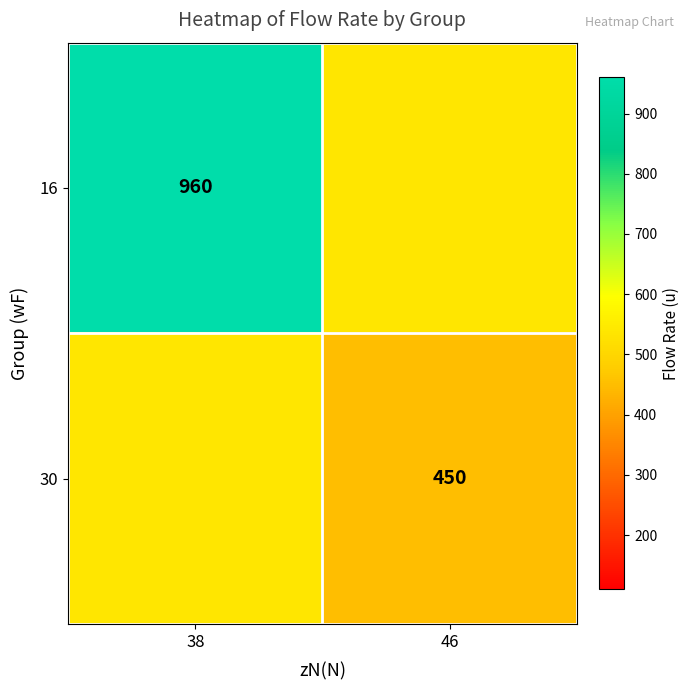

The 30 series shows 189 at 46. True or false?

False